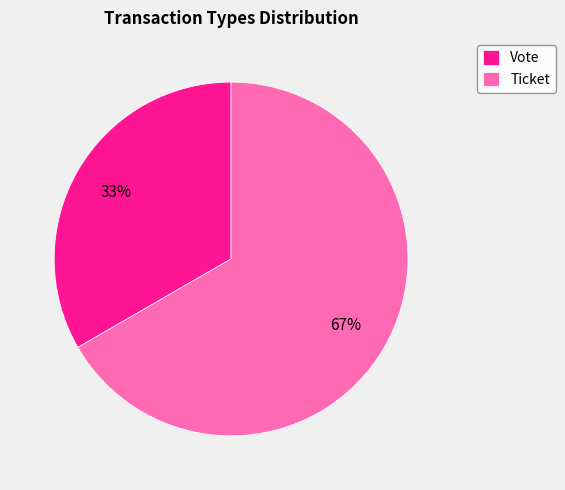

To the nearest percent, what is the combined percentage of Vote and Ticket?

100%